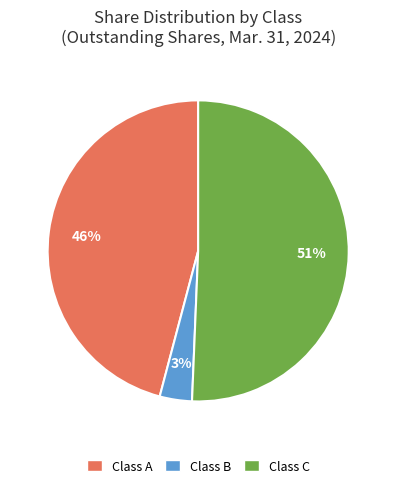

To the nearest percent, what percentage of the pie is Class C?

51%